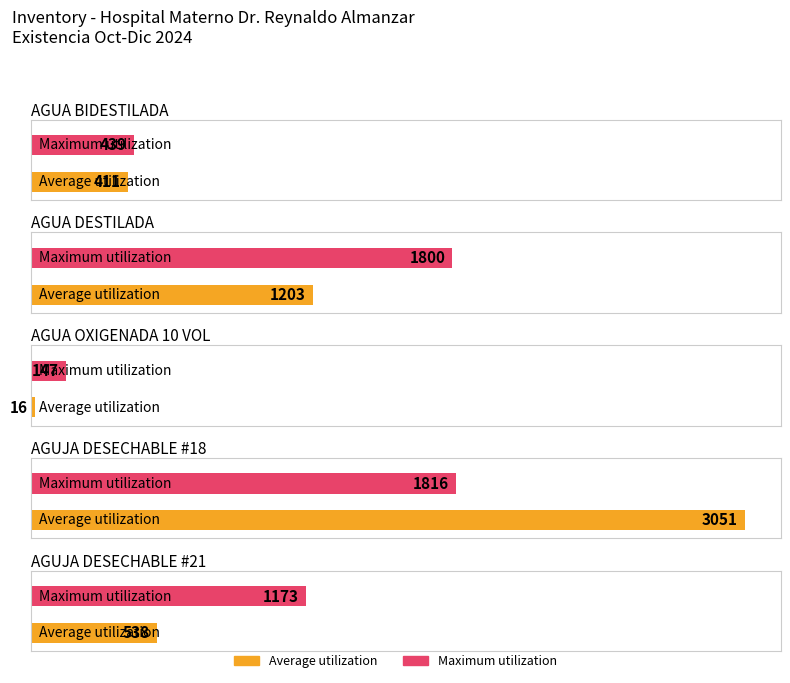

Which category has the highest value in the Maximum utilization series?

AGUJA DESECHABLE #18